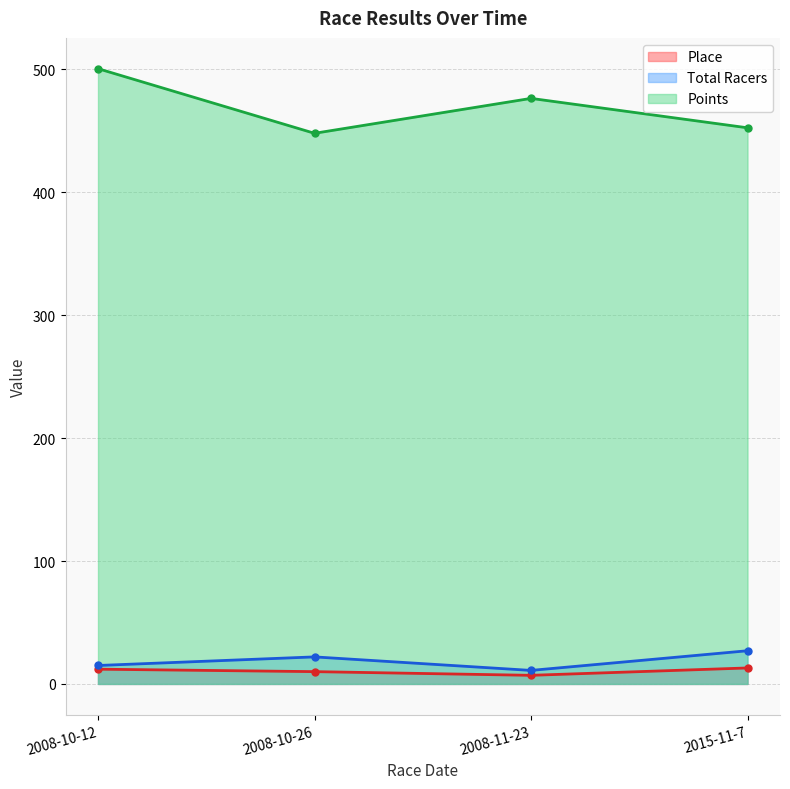

How many lines are shown in the chart?

3